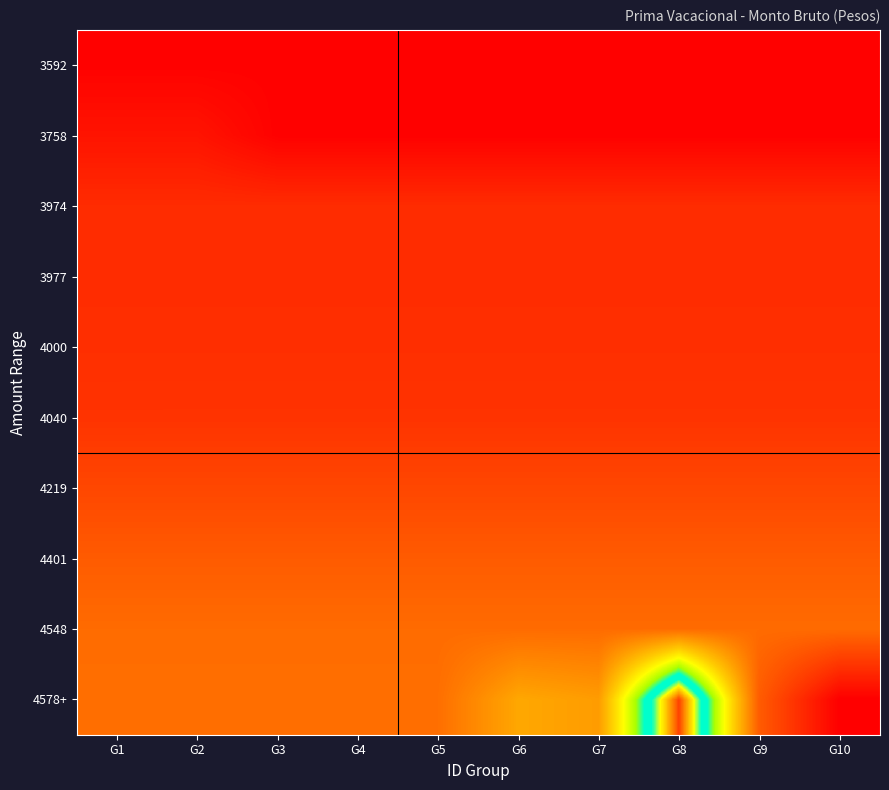

Which category has the highest value across all series?

G8